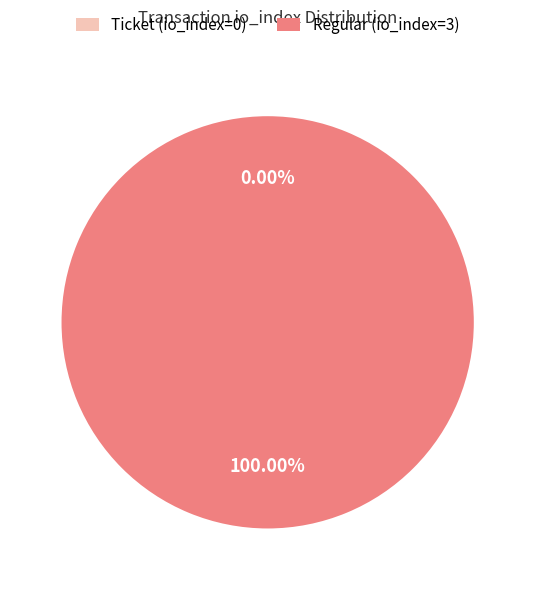

To the nearest percent, what portion does Regular (io_index=3) represent?

100%